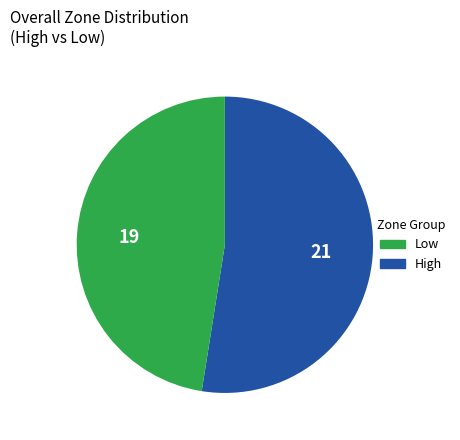

Is there a majority slice in this chart?

Yes